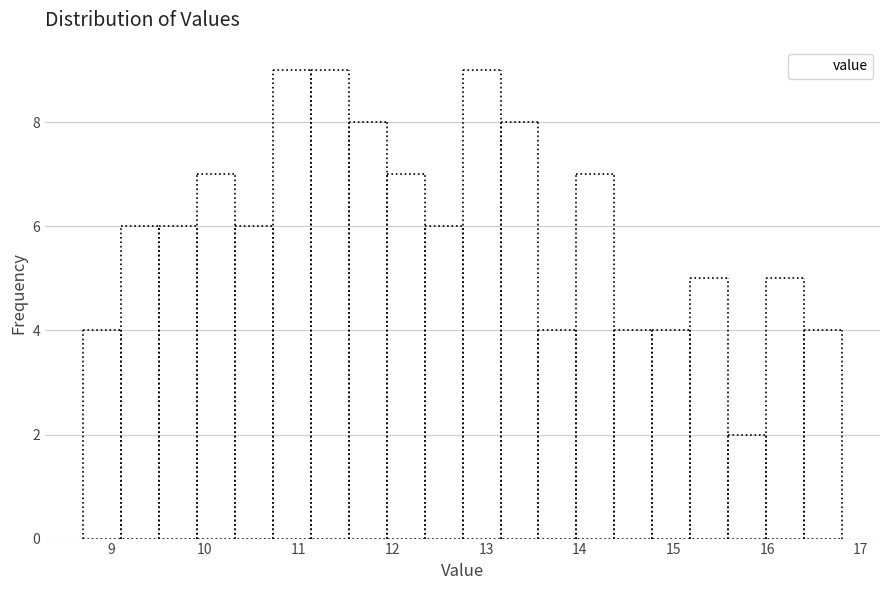

Reading left to right, list every bar in this chart as the range it spans on the x-axis followed by its height. Neither the bar edges nor the heights are printed on the chart, so give them approximately, as read against the axes.

8.7 to 9.1: 4
9.1 to 9.5: 6
9.5 to 9.9: 6
9.9 to 10.3: 7
10.3 to 10.7: 6
10.7 to 11.1: 9
11.1 to 11.5: 9
11.5 to 11.9: 8
11.9 to 12.3: 7
12.3 to 12.8: 6
12.8 to 13.2: 9
13.2 to 13.6: 8
13.6 to 14.0: 4
14.0 to 14.4: 7
14.4 to 14.8: 4
14.8 to 15.2: 4
15.2 to 15.6: 5
15.6 to 16.0: 2
16.0 to 16.4: 5
16.4 to 16.8: 4